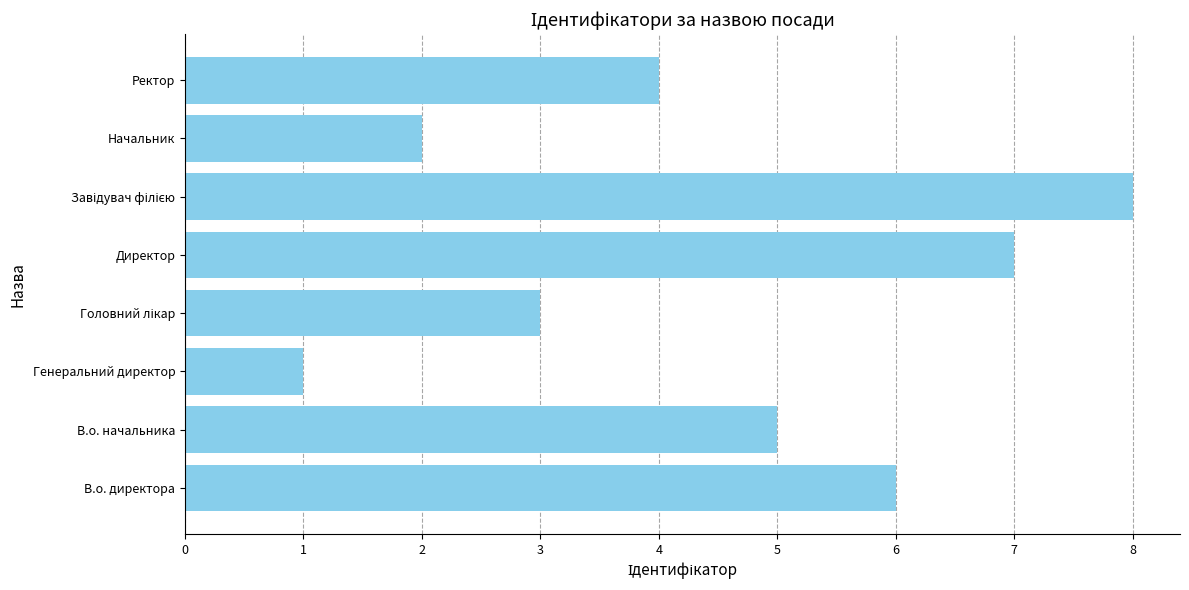

What is the change in value from Генеральний директор to Ректор?

+3